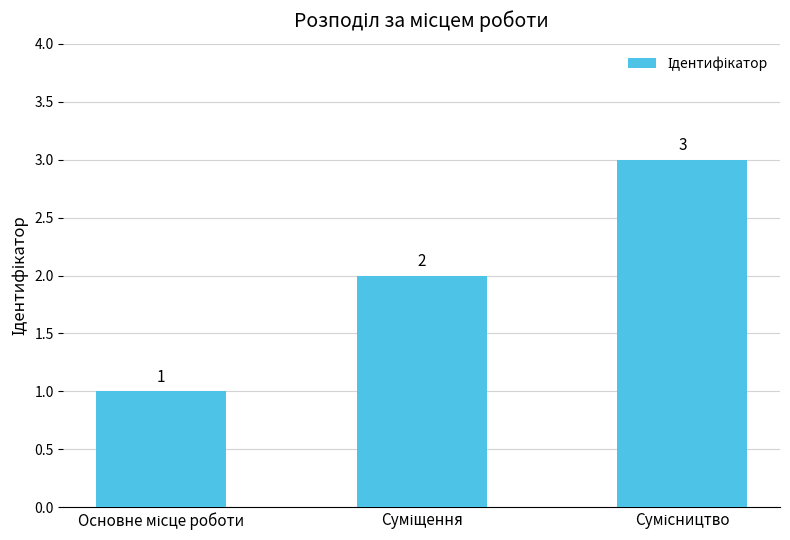

What is the value of the 3rd bar from the left?

3